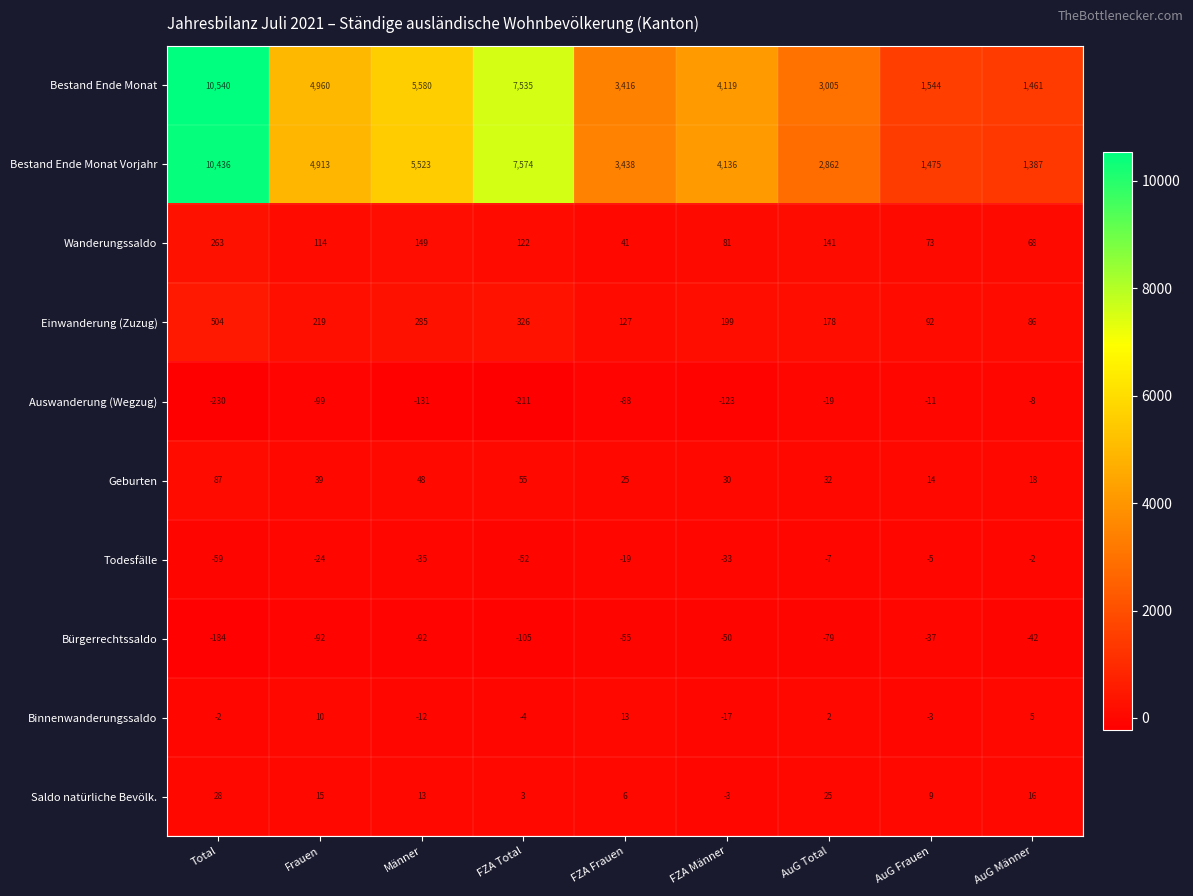

What is the difference between the highest and lowest values at AuG Total?

3084